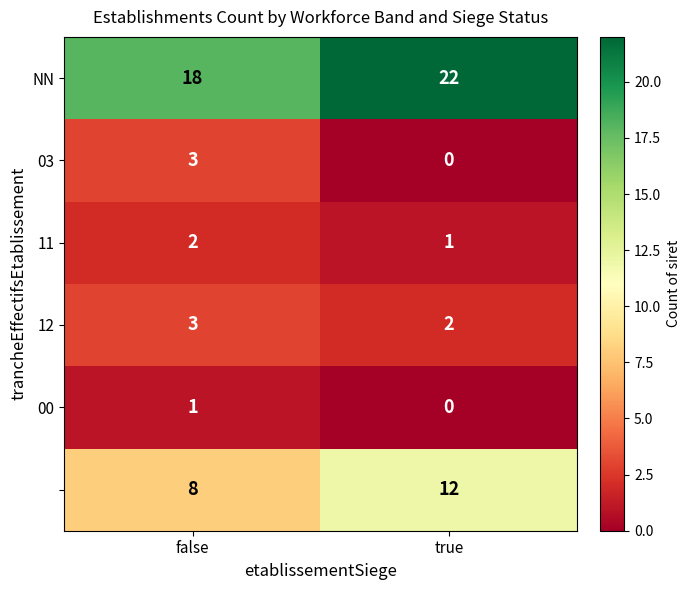

What is the total value across all series at false?

35